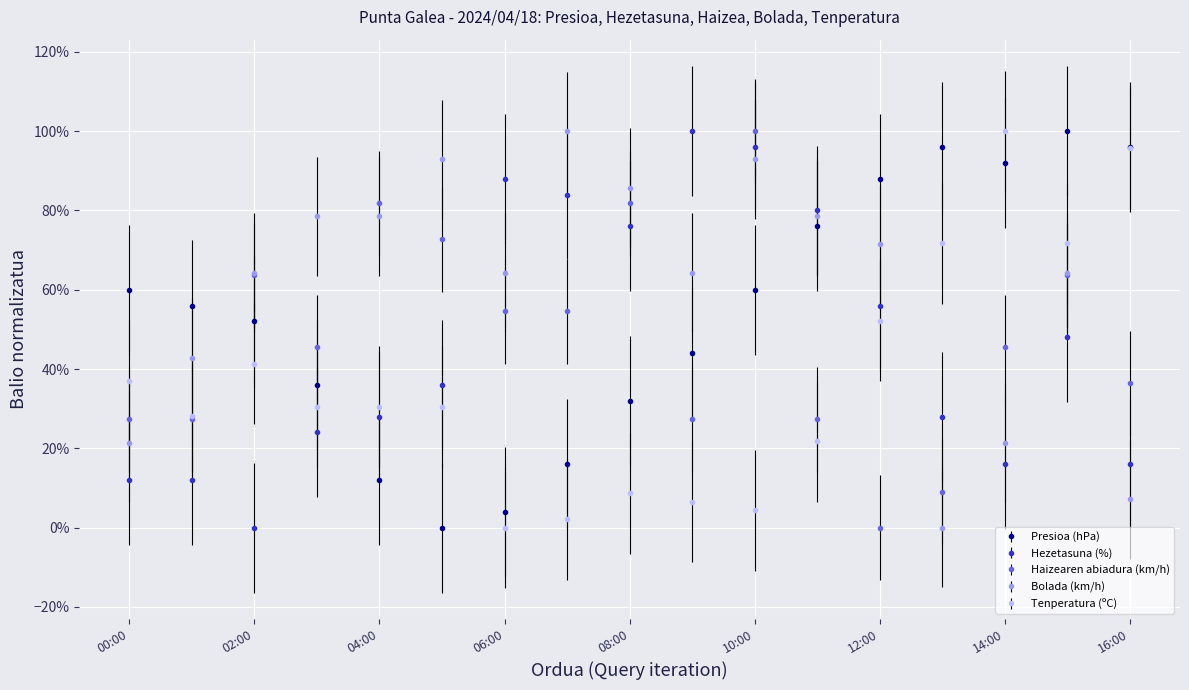

True or false: Haizearen abiadura (km/h) and Hezetasuna (%) cross at least once.

True